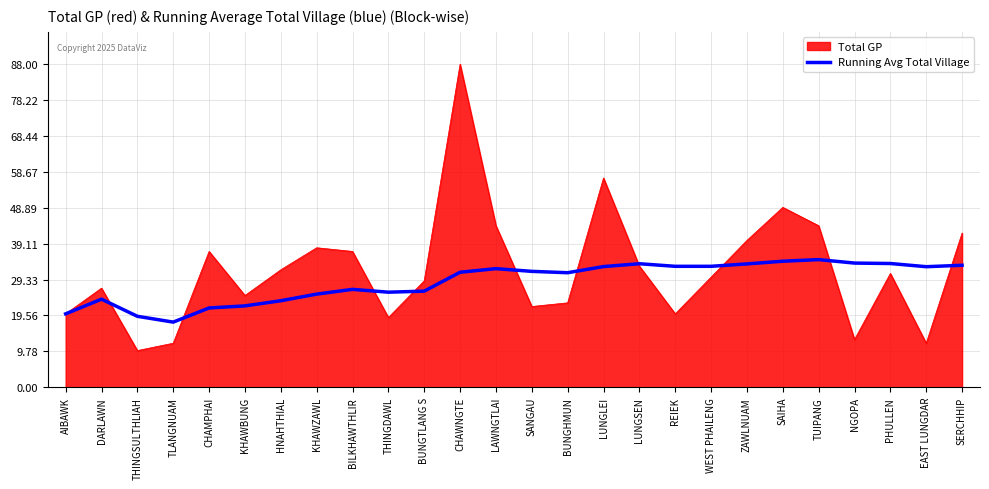

List the series in order of their peak value, lowest first.

Running Avg Total Village, Total GP